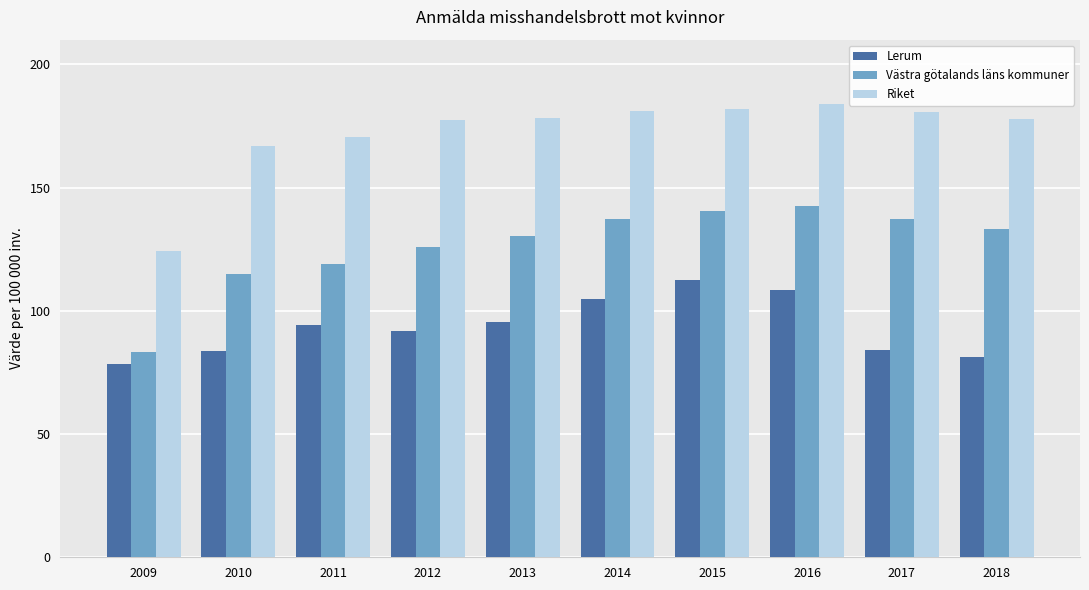

At how many categories does at least one series exceed 97?

10